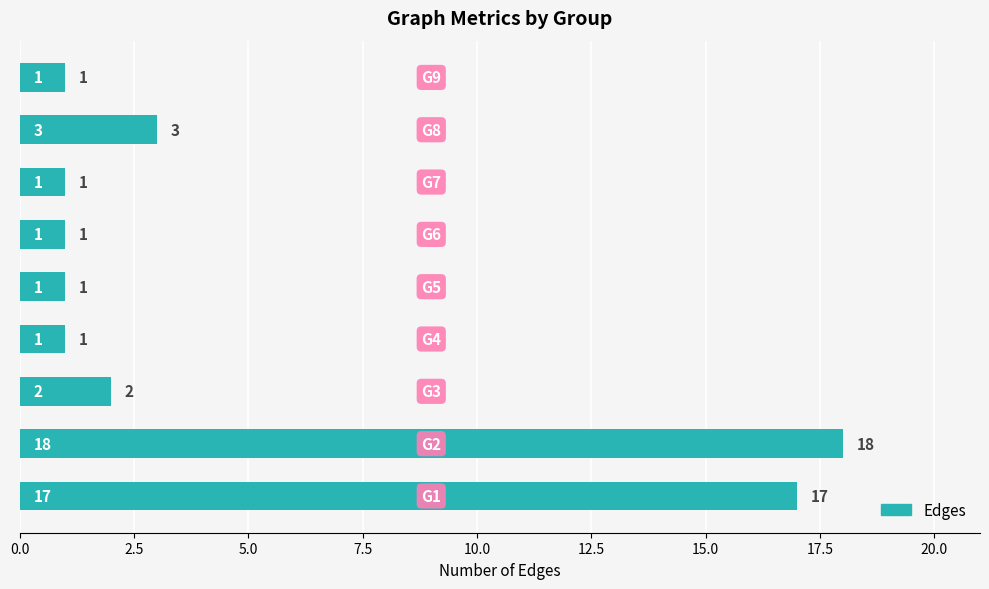

What is the greatest value displayed?

18